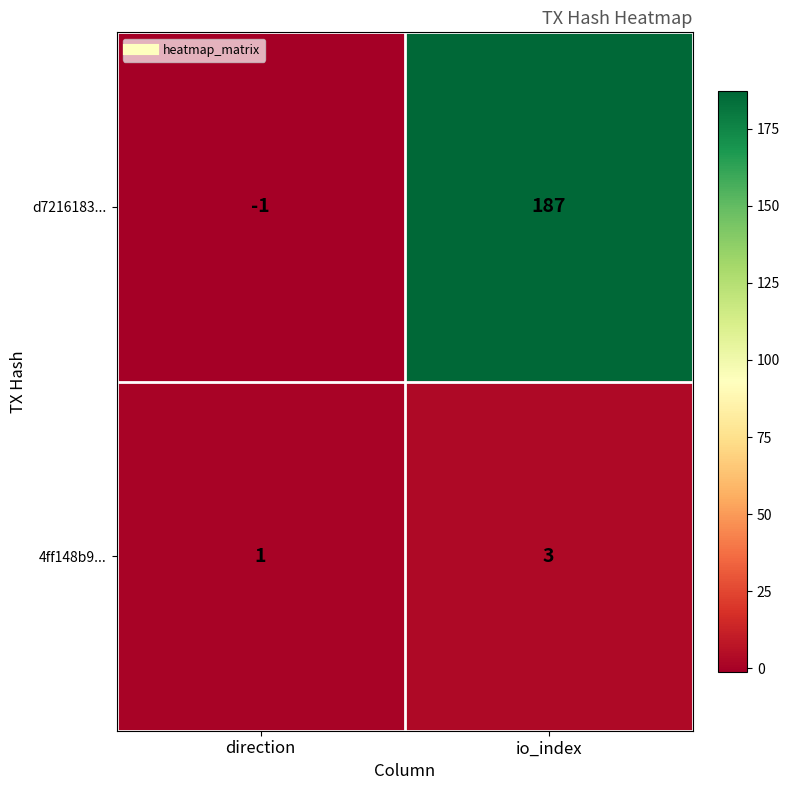

What is the greatest value displayed?

187